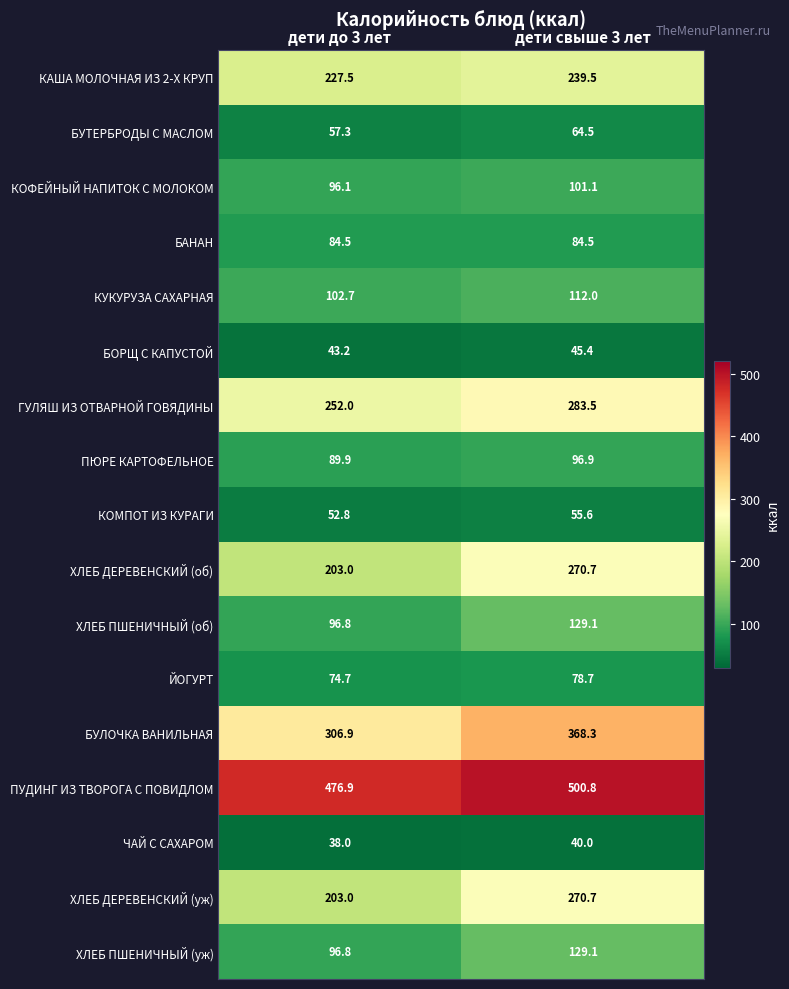

Is it true that БАНАН equals 84.5 at дети до 3 лет?

True